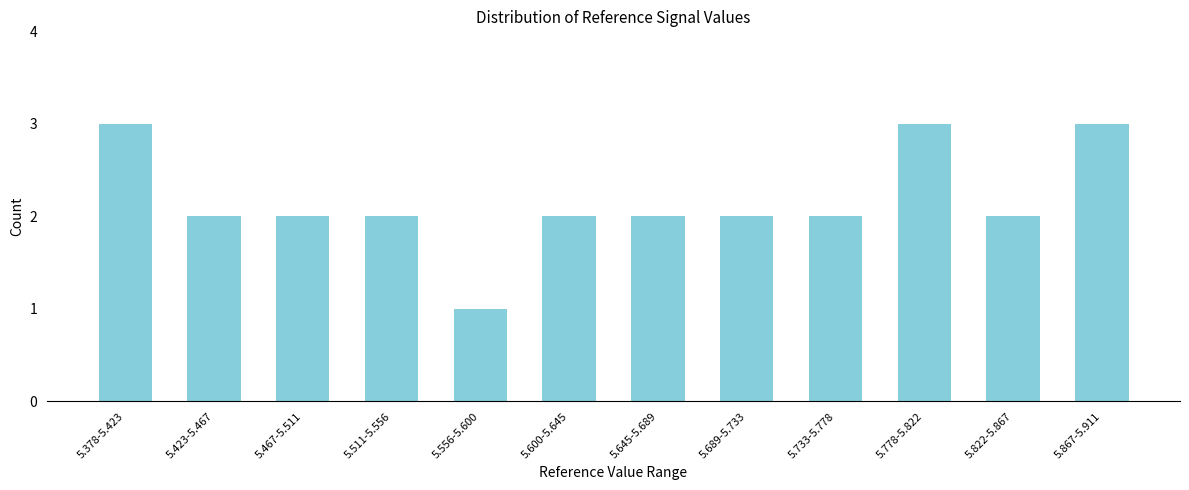

Reading left to right, what are all the values shown in this chart?

3	2	2	2	1	2	2	2	2	3	2	3